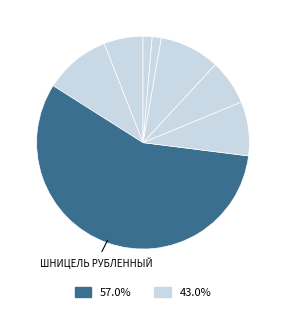

Count the number of slices in the pie.

8